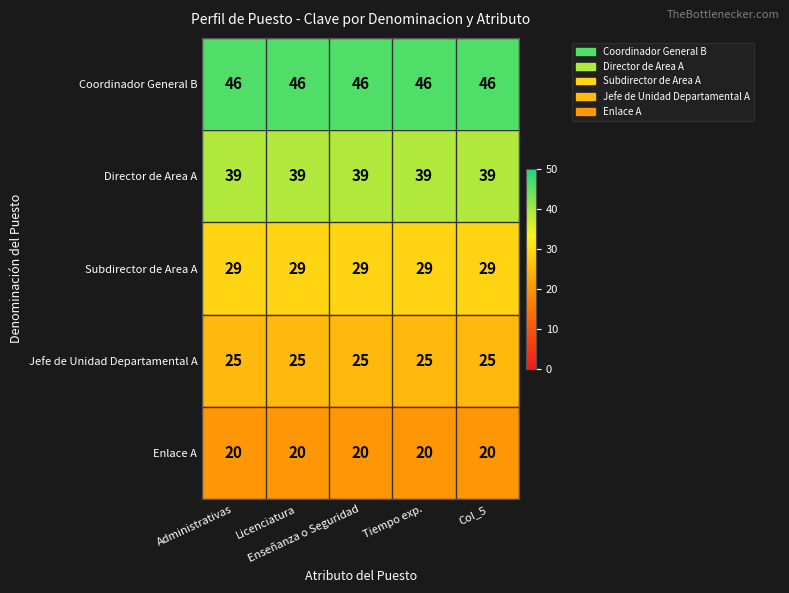

What is the maximum value for Enlace A?

20